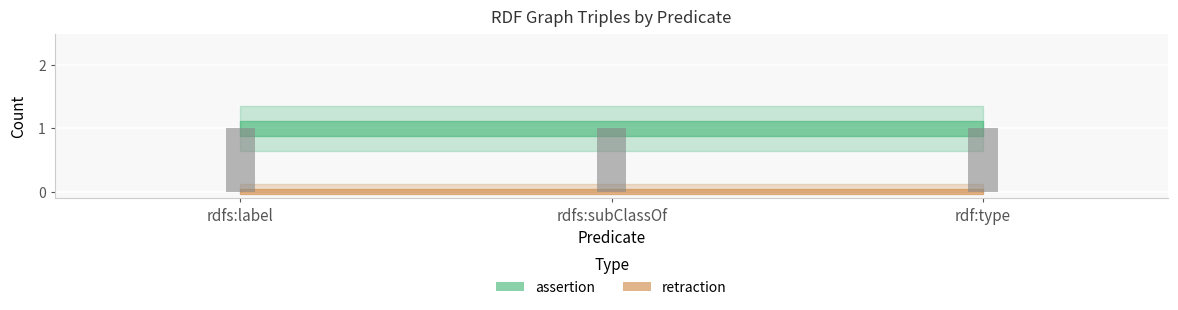

What is the difference between the highest and lowest values at rdfs:subClassOf?

1